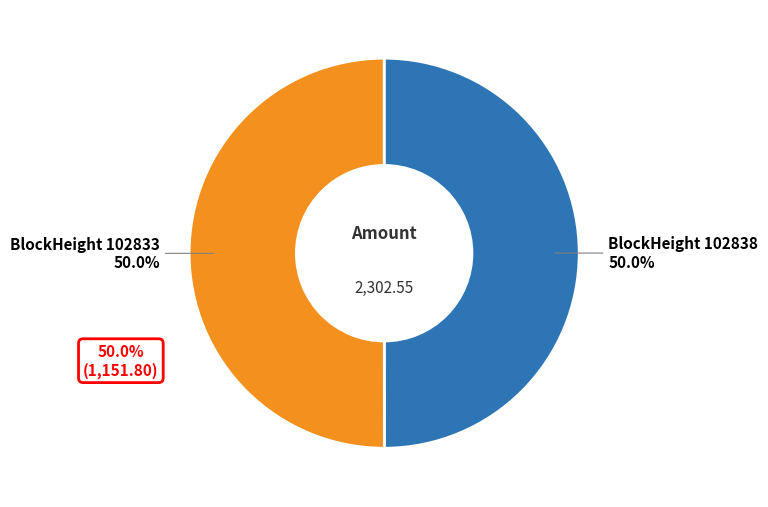

How many segments does this pie chart have?

2